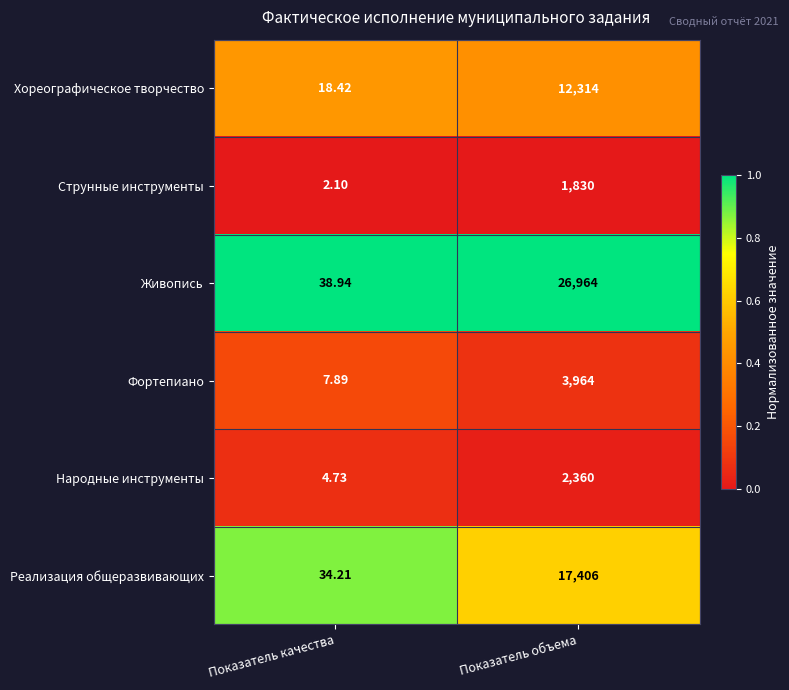

At which category does the chart reach its peak across all series?

Показатель объема